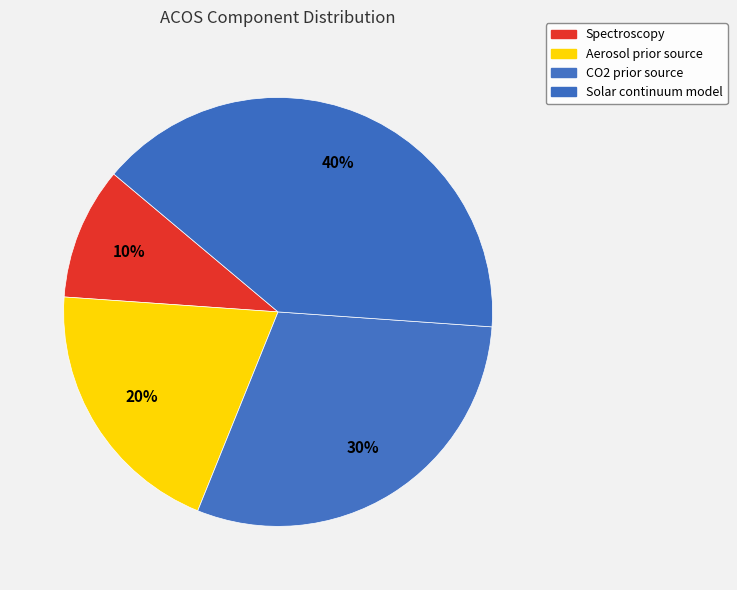

How many segments does this pie chart have?

4